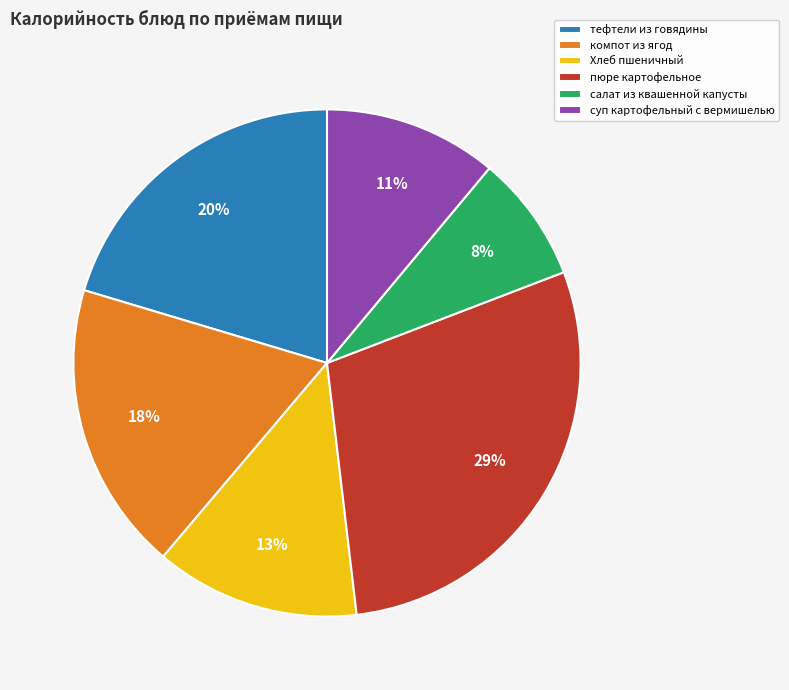

To the nearest percent, what is the combined percentage of пюре картофельное and Хлеб пшеничный?

42%